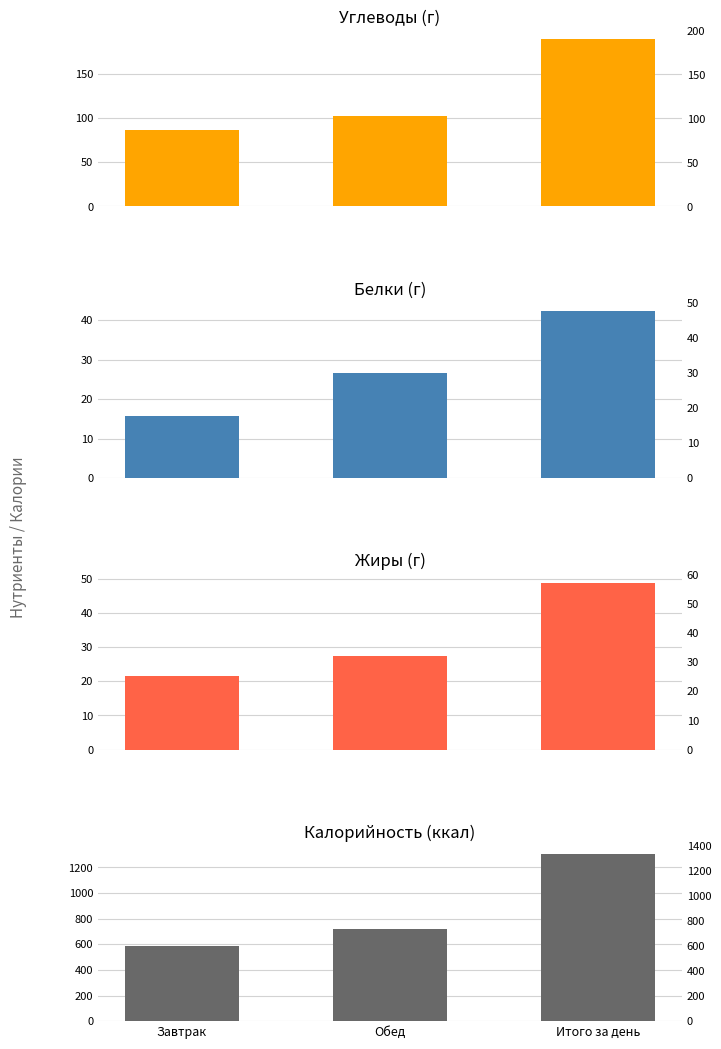

At which category is the sum across all series the highest?

Итого за день